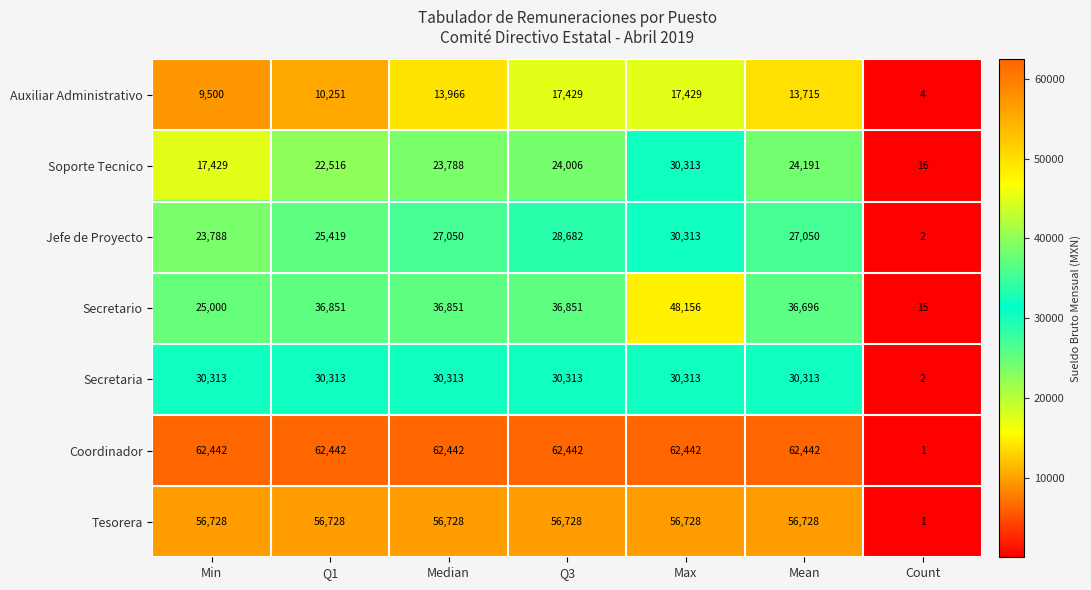

The Secretario series shows 36851 at Q3. True or false?

True